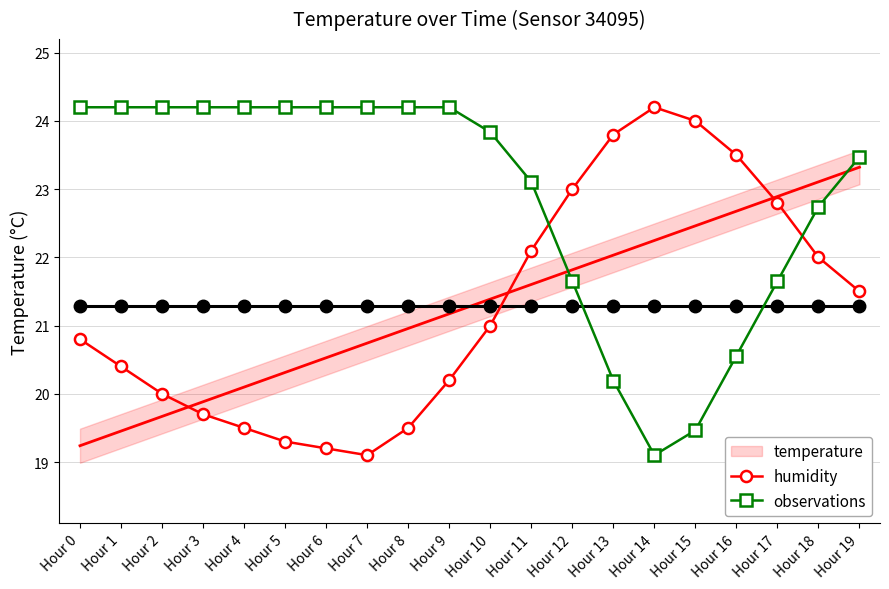

Which label corresponds to the smallest value in the chart?

Hour 7